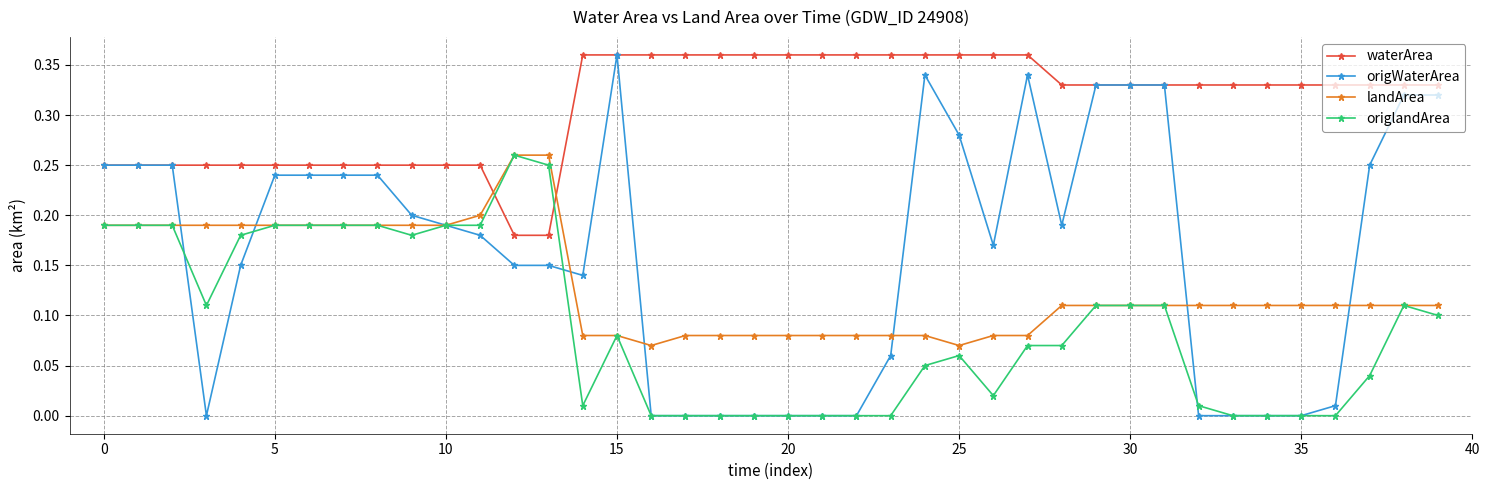

Which series has the largest total across all categories?

waterArea